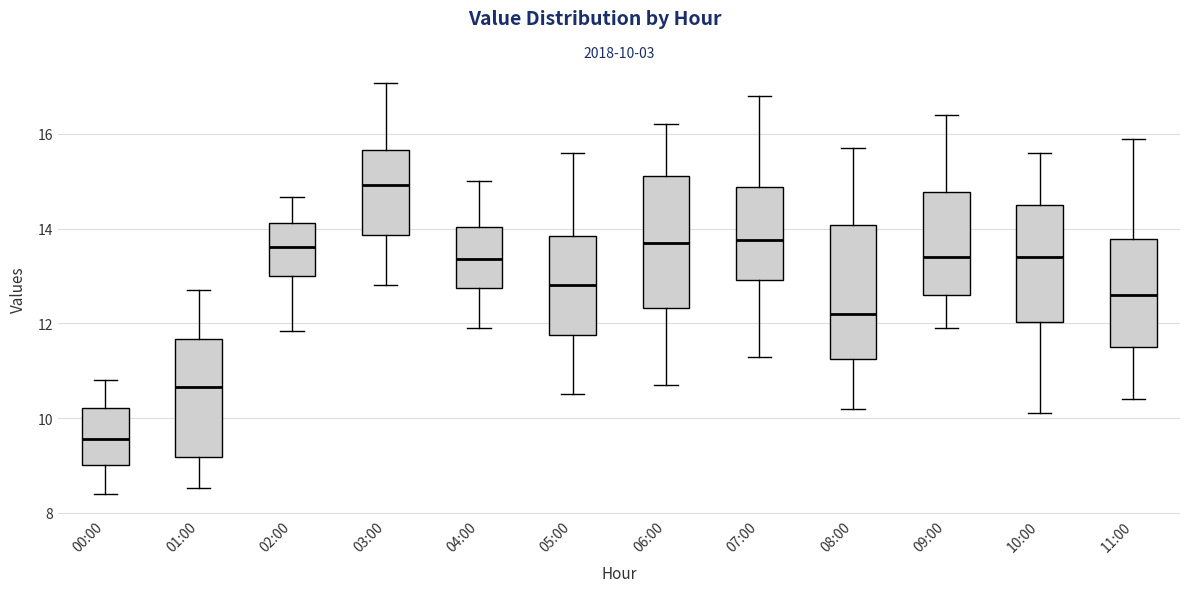

Which box has the highest median line?

03:00